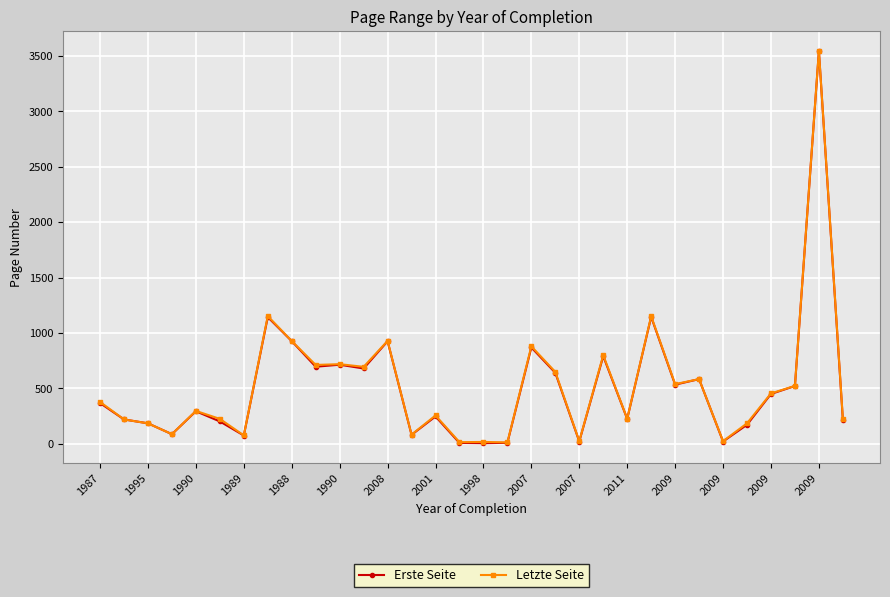

Which series has the largest range (max minus min)?

Erste Seite